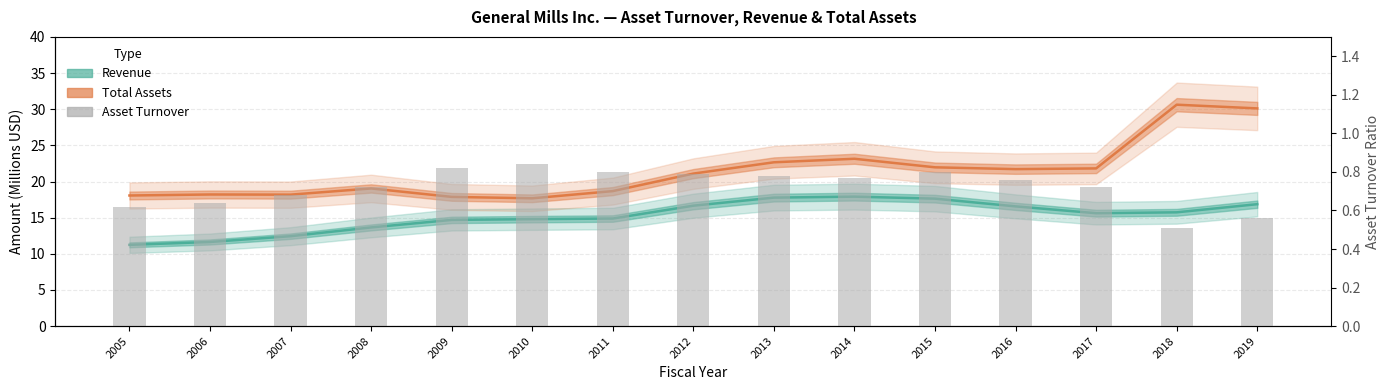

What is the difference between the maximum and second lowest values in the Total Assets series?

12.7